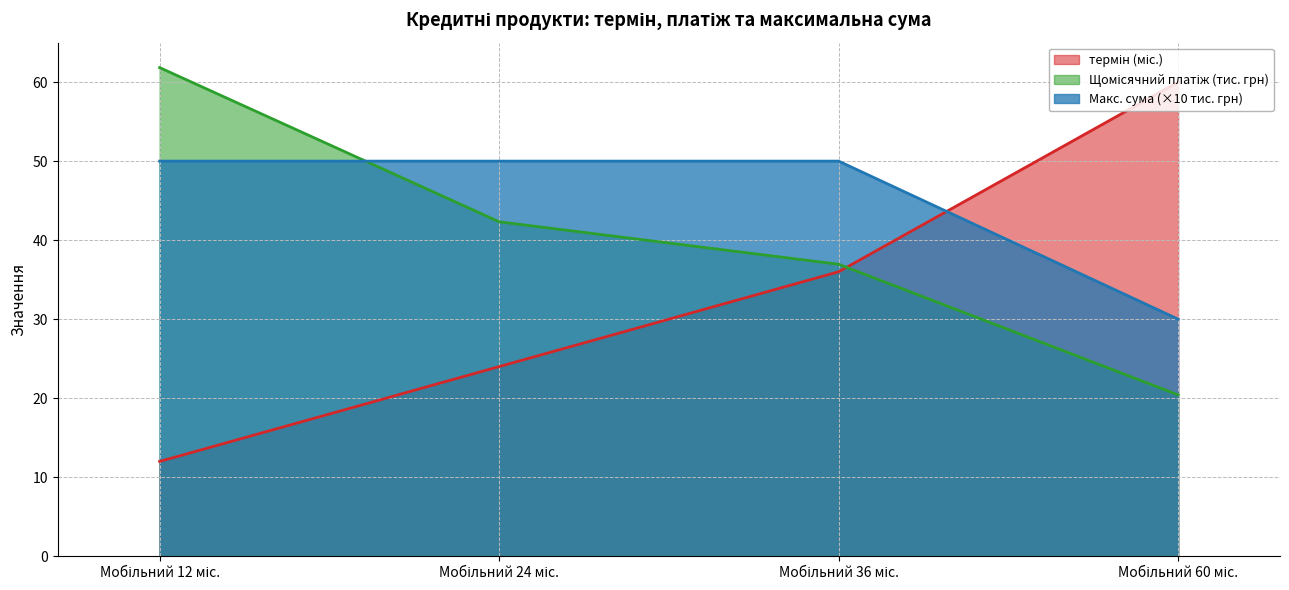

The Макс. сума (тис. грн) series shows 12.8 at Мобільний 24 міс.. True or false?

False